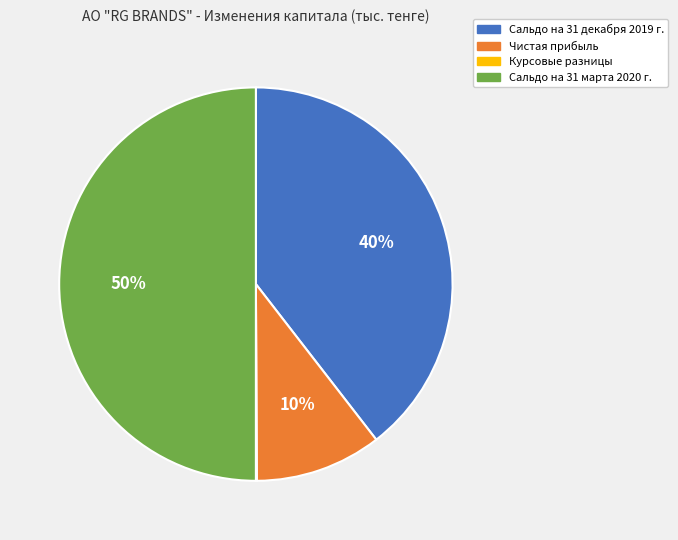

To the nearest percent, what portion does Сальдо на 31 марта 2020 г. represent?

50%